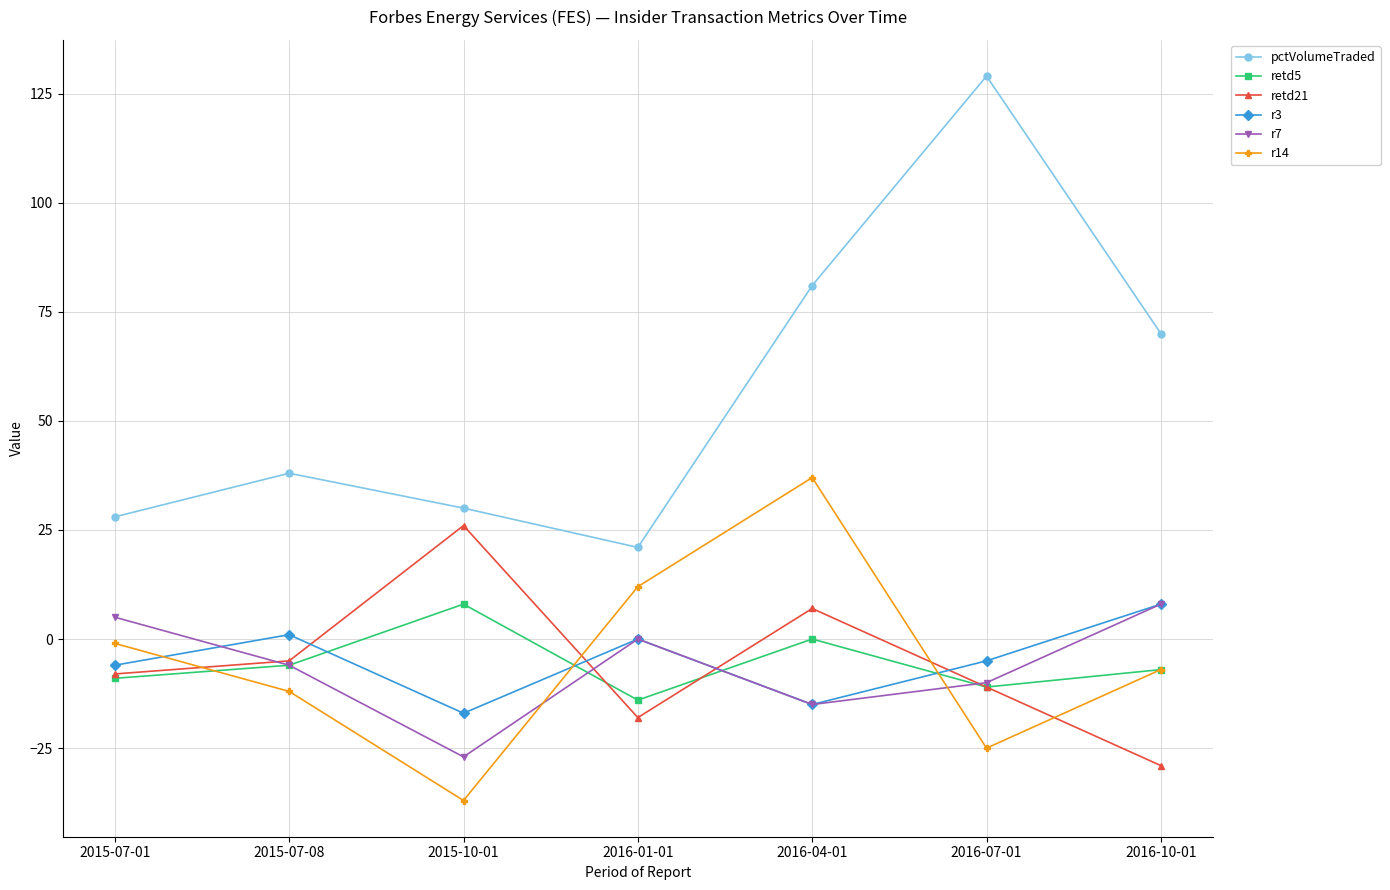

What are all the series names shown in the legend?

pctVolumeTraded, retd5, retd21, r3, r7, r14